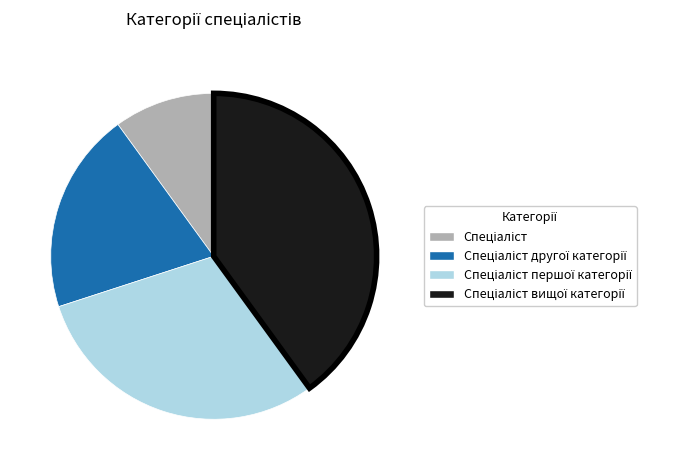

Is there a majority slice in this chart?

No